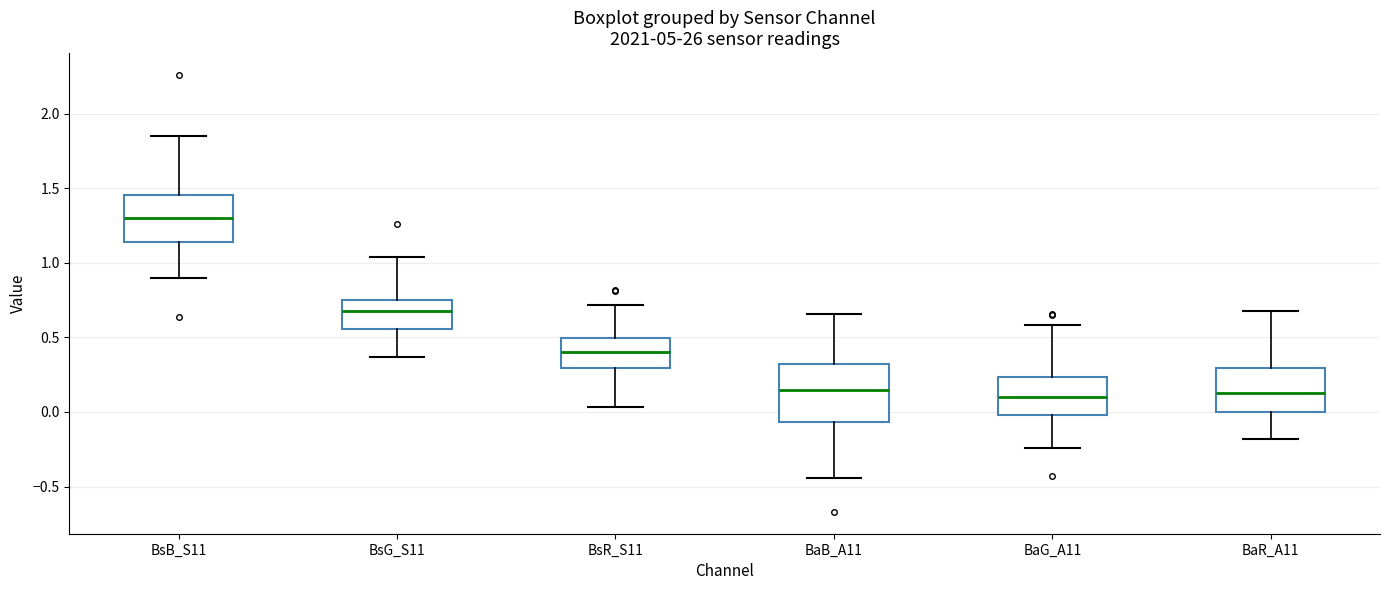

Where does the median line of the box for BsR_S11 sit on the y-axis? The values are not printed on the chart, so give them approximately, as read against the axis.

0.40